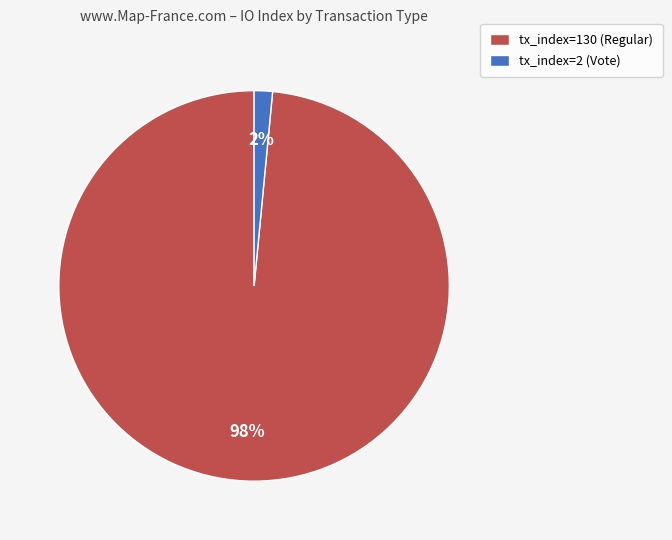

To the nearest percent, what percentage of the pie is tx_index=130 (Regular)?

98%